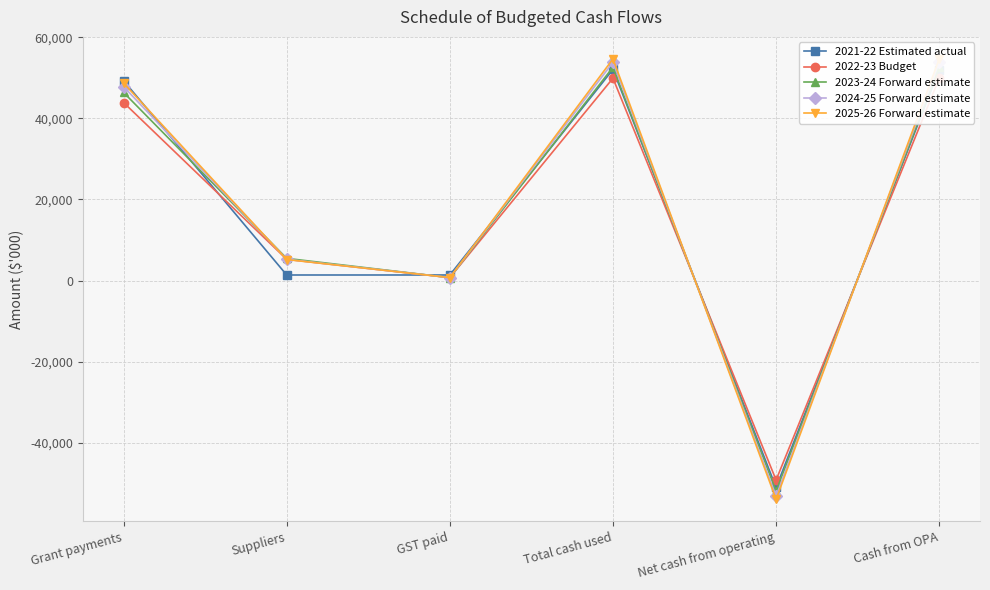

After their last crossing, which series has the higher values: 2024-25 Forward estimate or 2023-24 Forward estimate?

2024-25 Forward estimate